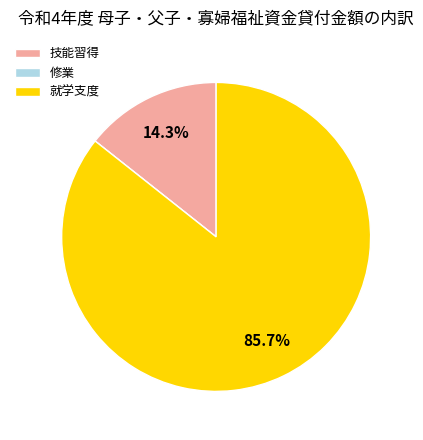

Is 技能習得 the majority of the pie?

No